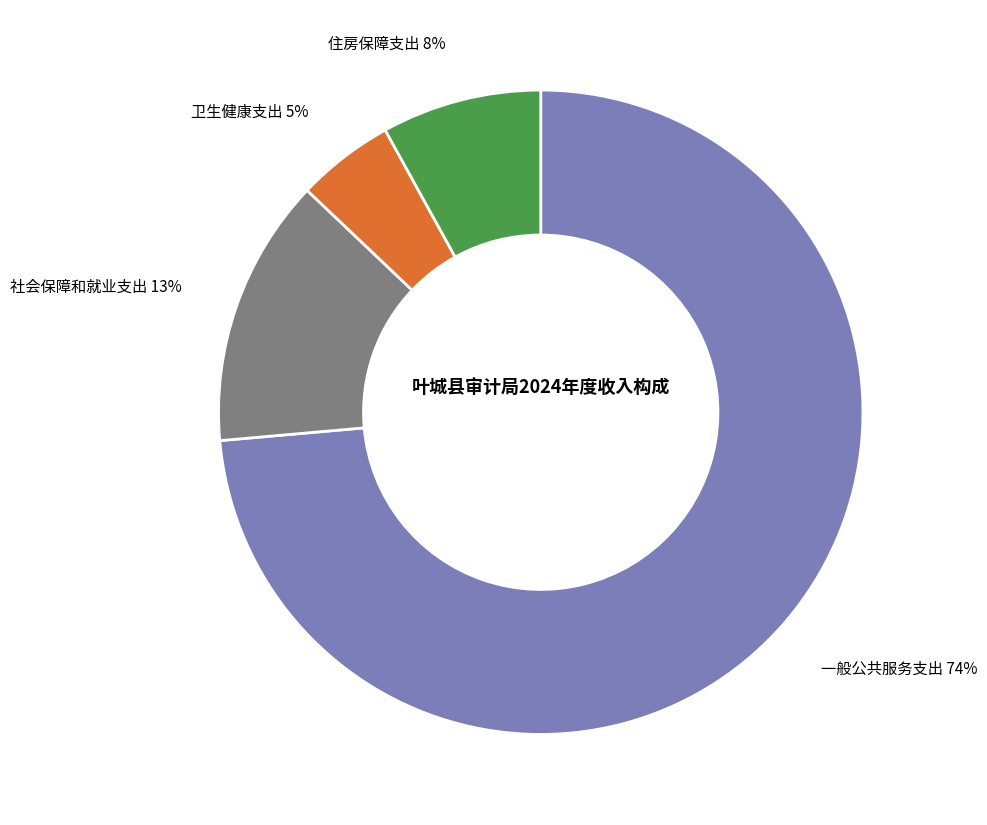

Rank the categories by value from highest to lowest.

一般公共服务支出, 社会保障和就业支出, 住房保障支出, 卫生健康支出